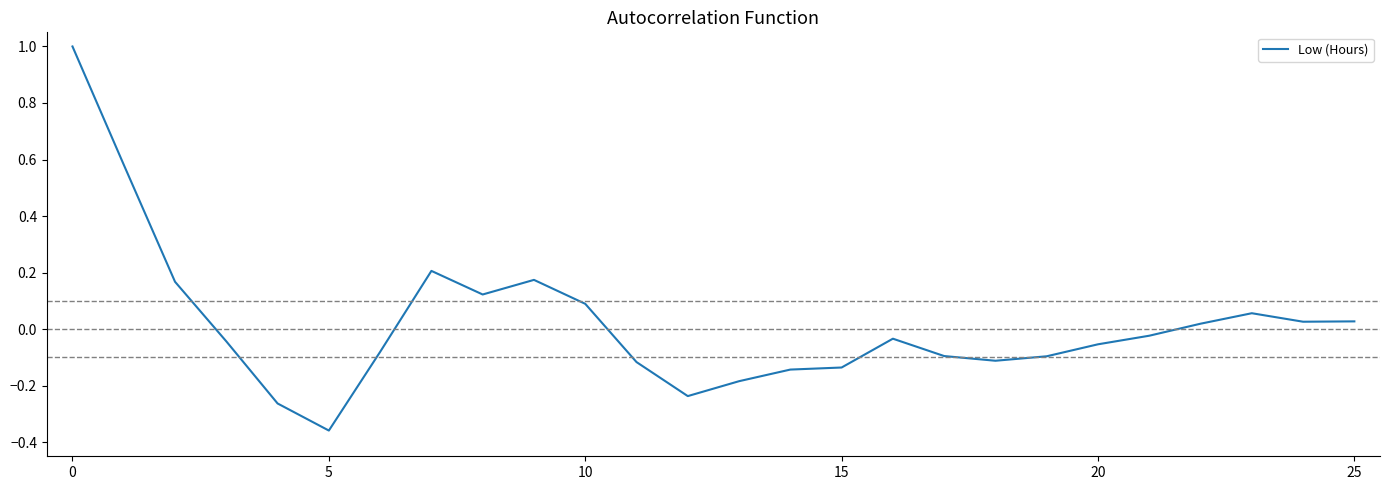

How many values are above zero?

11